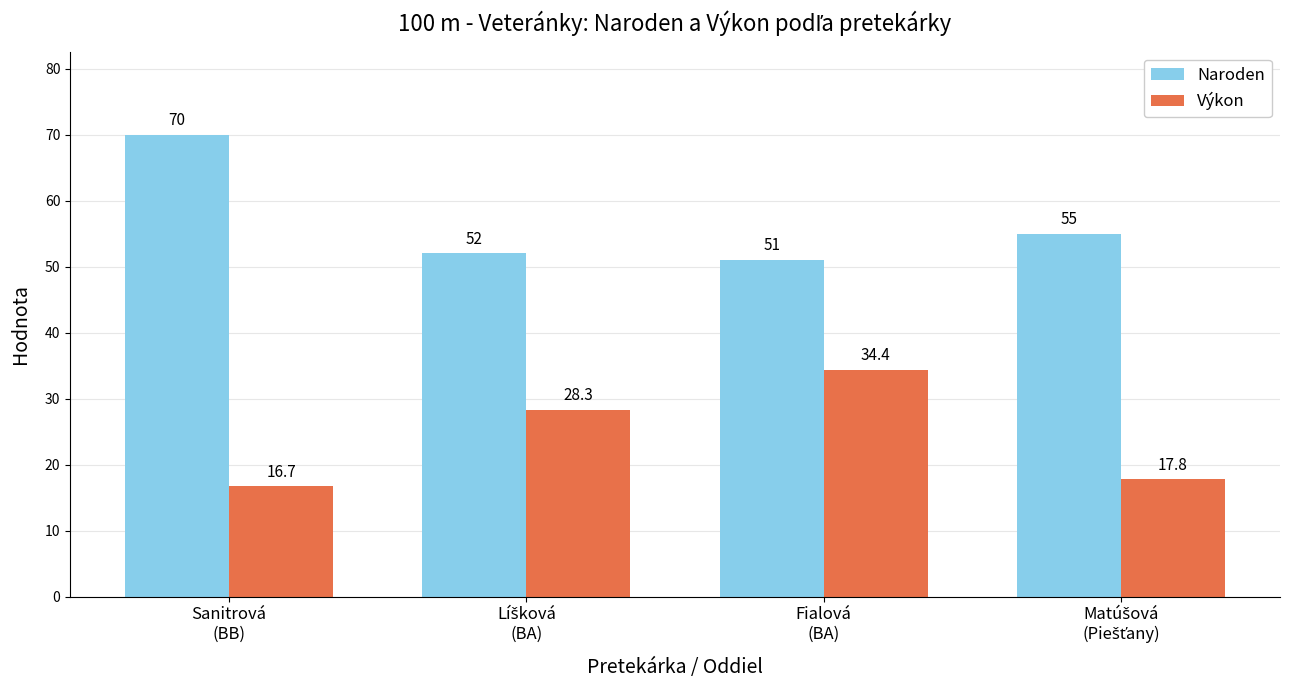

Which series has the largest total across all categories?

Naroden